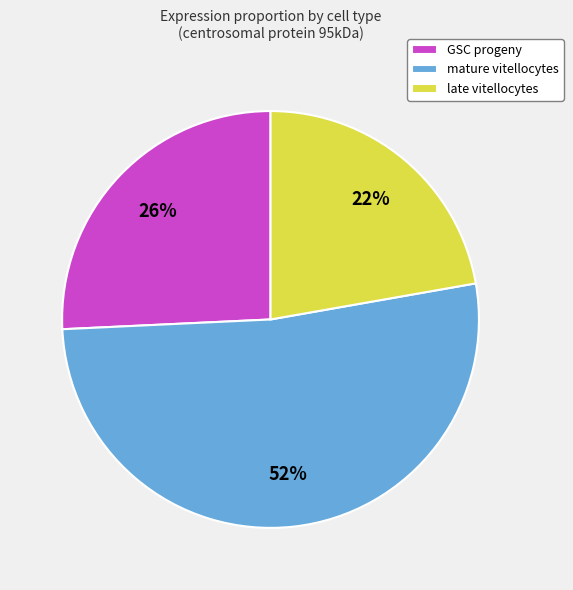

Rank the categories by value from highest to lowest.

mature vitellocytes, GSC progeny, late vitellocytes